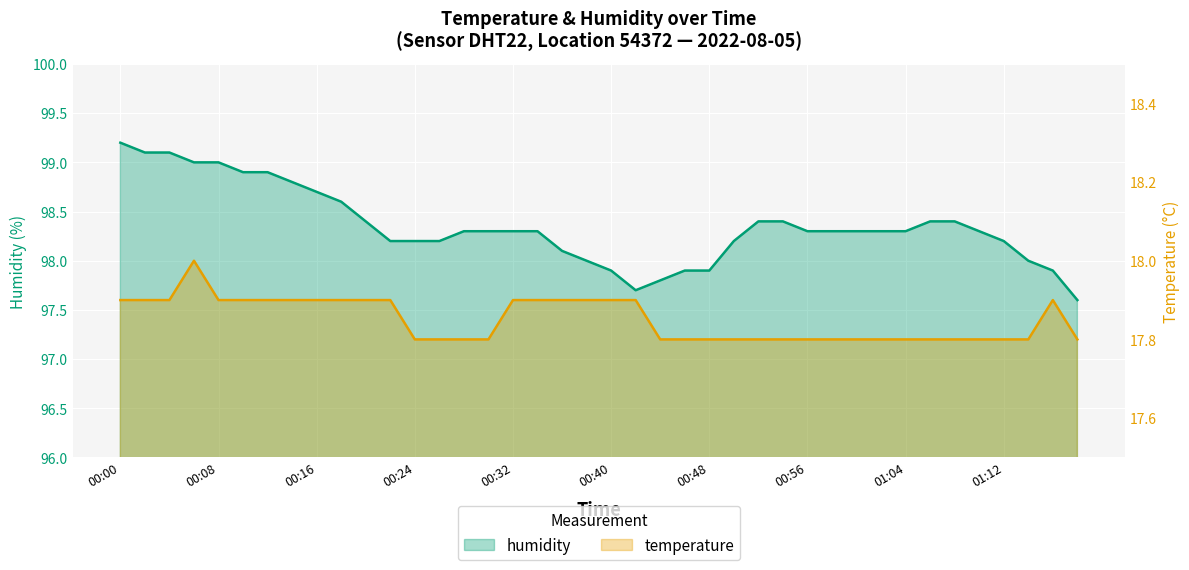

Rank the series at 01:04 from lowest to highest value.

temperature, humidity